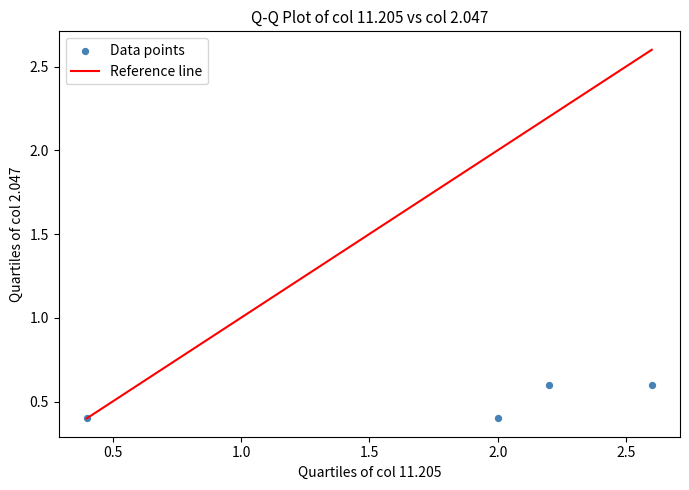

What is the average Y value?

0.5